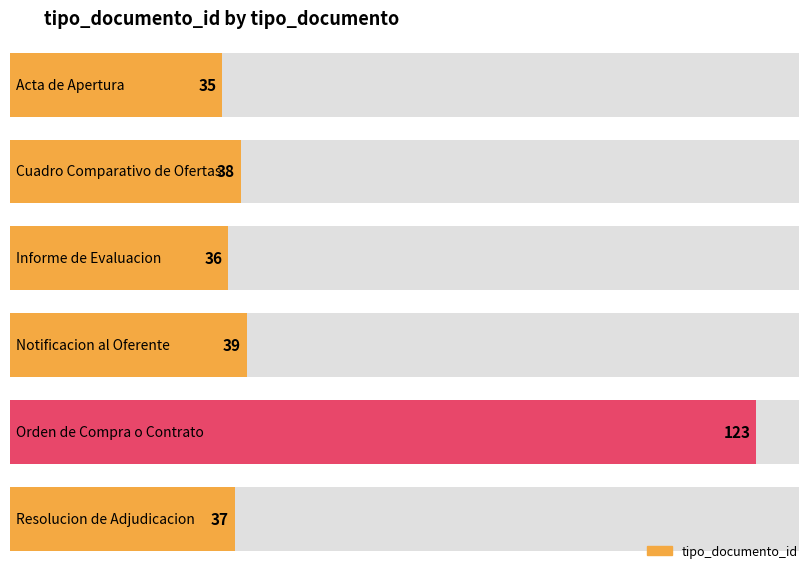

Reading left to right, what are all the values shown in this chart?

Acta de Apertura=35	Cuadro Comparativo de Ofertas=38	Informe de Evaluacion=36	Notificacion al Oferente=39	Orden de Compra o Contrato=123	Resolucion de Adjudicacion=37